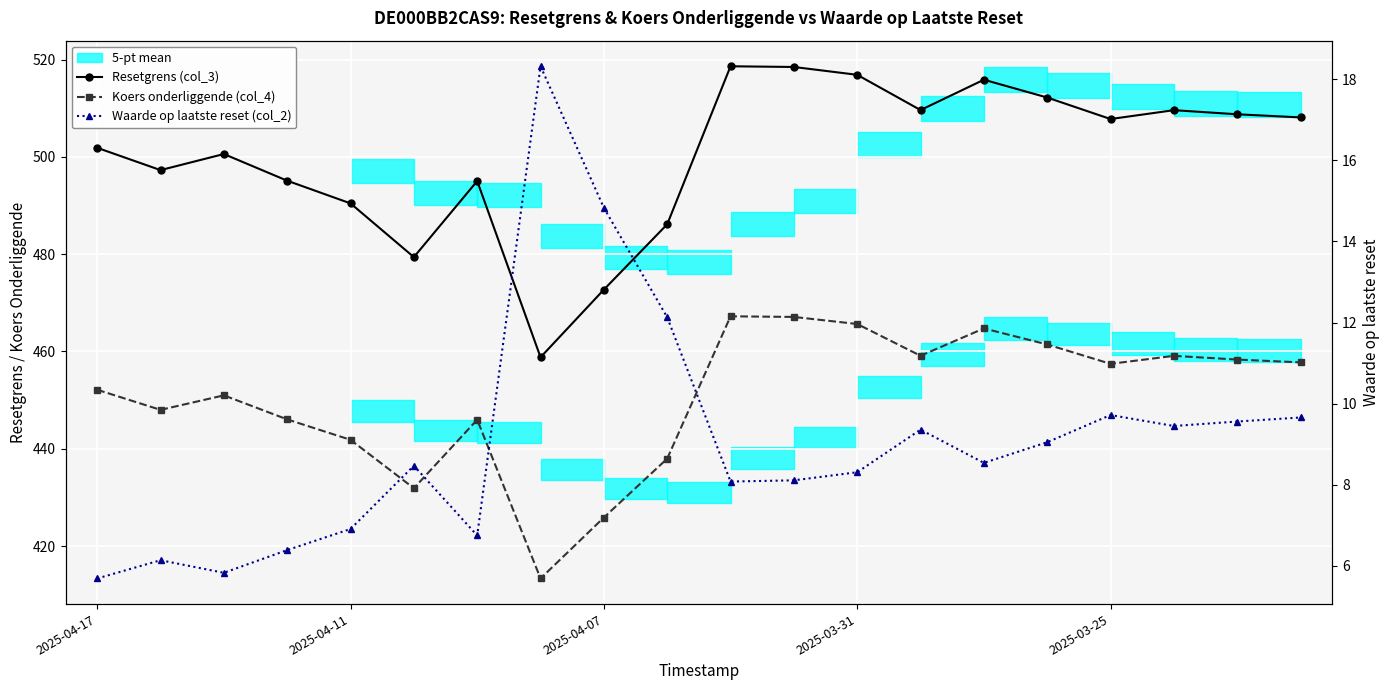

What is the difference between the second highest and minimum values in the Waarde op laatste reset (col_2) series?

9.1